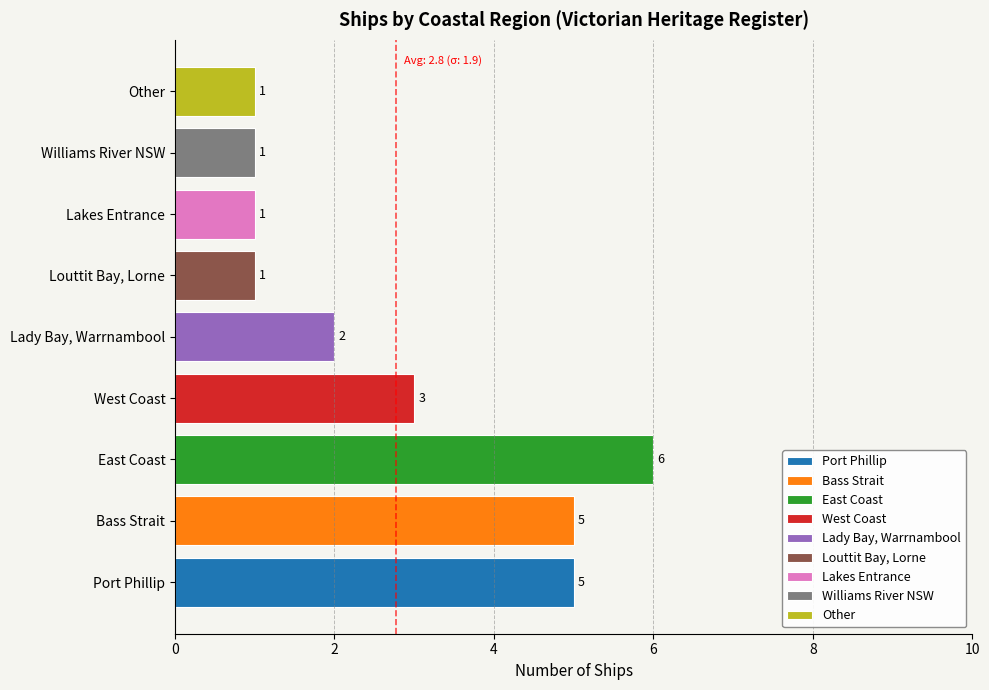

At which category does the chart reach its minimum across all series?

Louttit Bay, Lorne